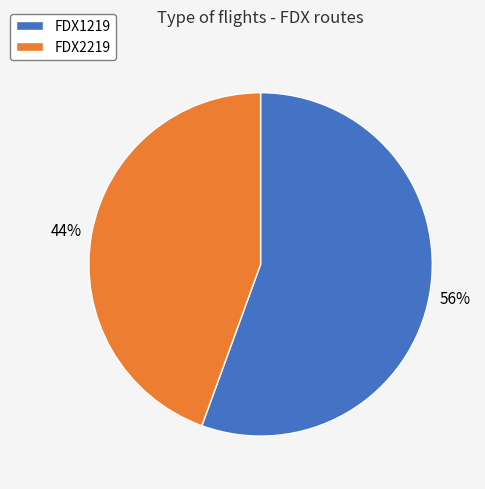

To the nearest percent, what is the combined percentage of FDX1219 and FDX2219?

100%